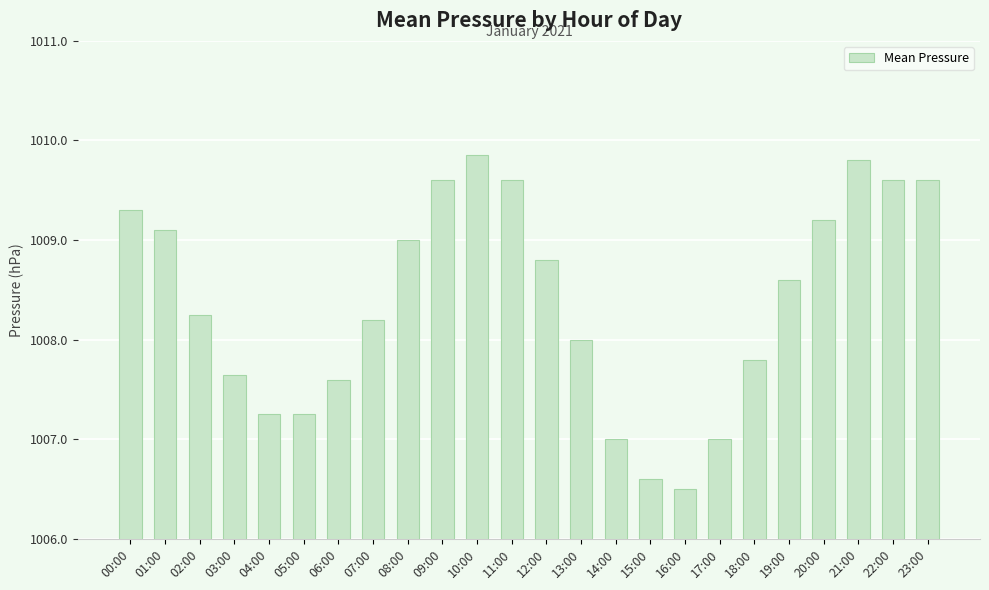

What is the change in value from 12:00 to 15:00?

-2.2